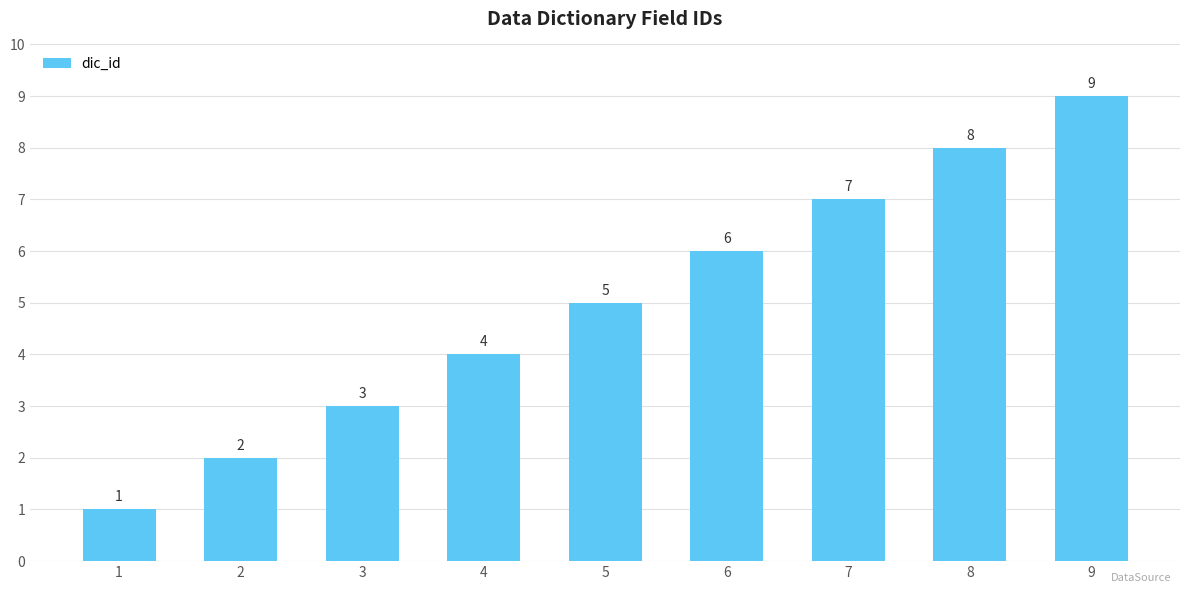

Which category has the lowest value across all series?

1